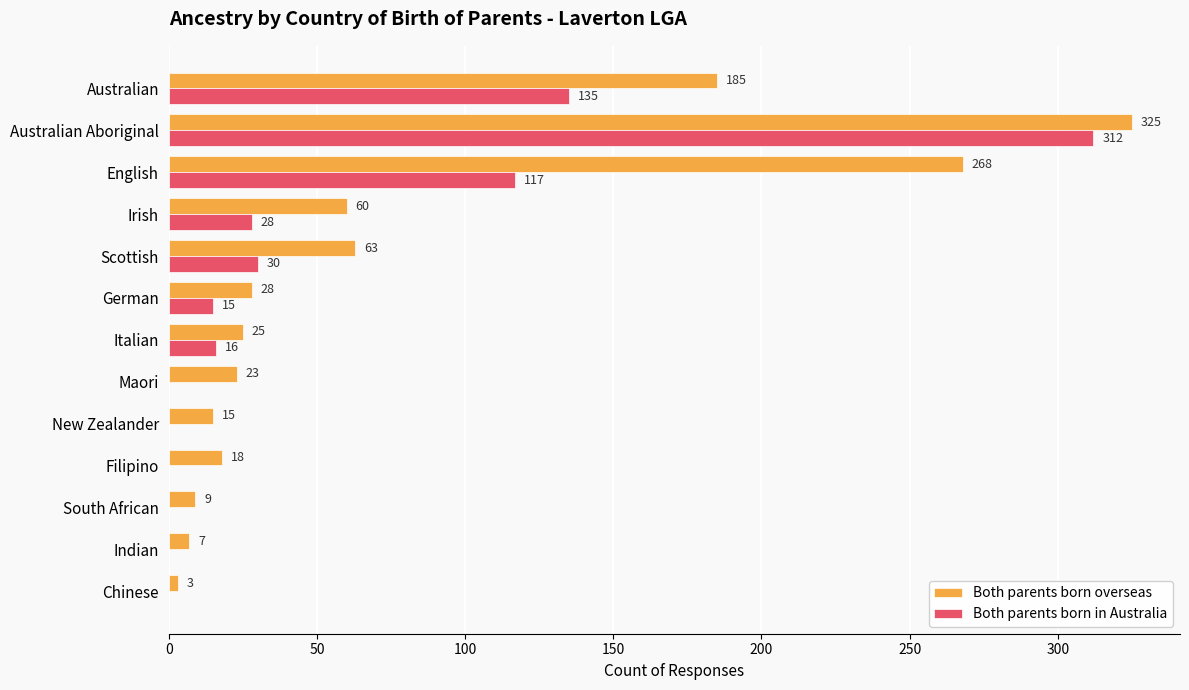

What is the maximum value shown in the chart?

325